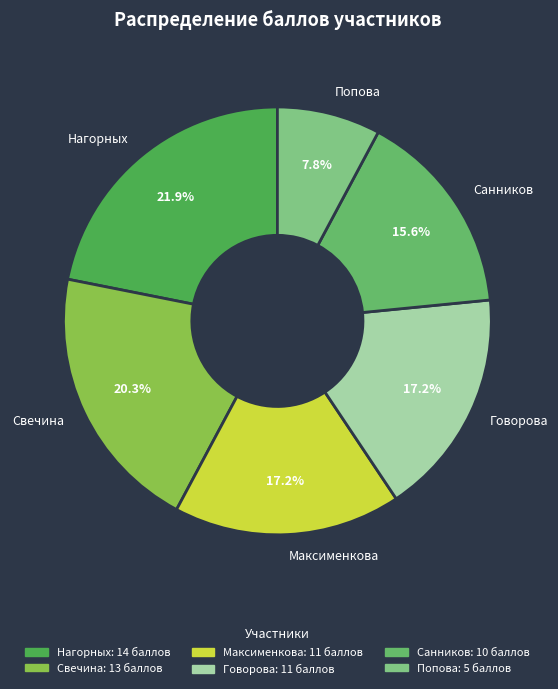

What percentage is NOT represented by Санников?

84.4%